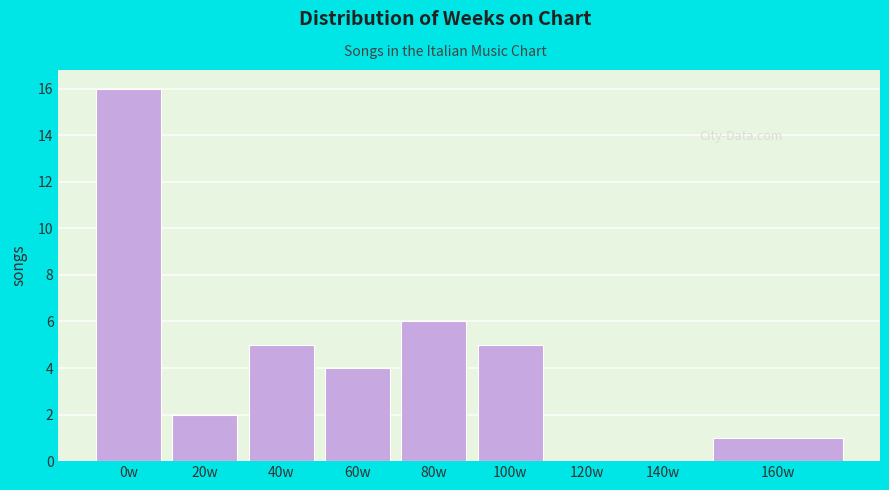

Reading left to right, list all the values displayed in this chart.

0w=16	20w=2	40w=5	60w=4	80w=6	100w=5	120w=0	140w=0	160w=1